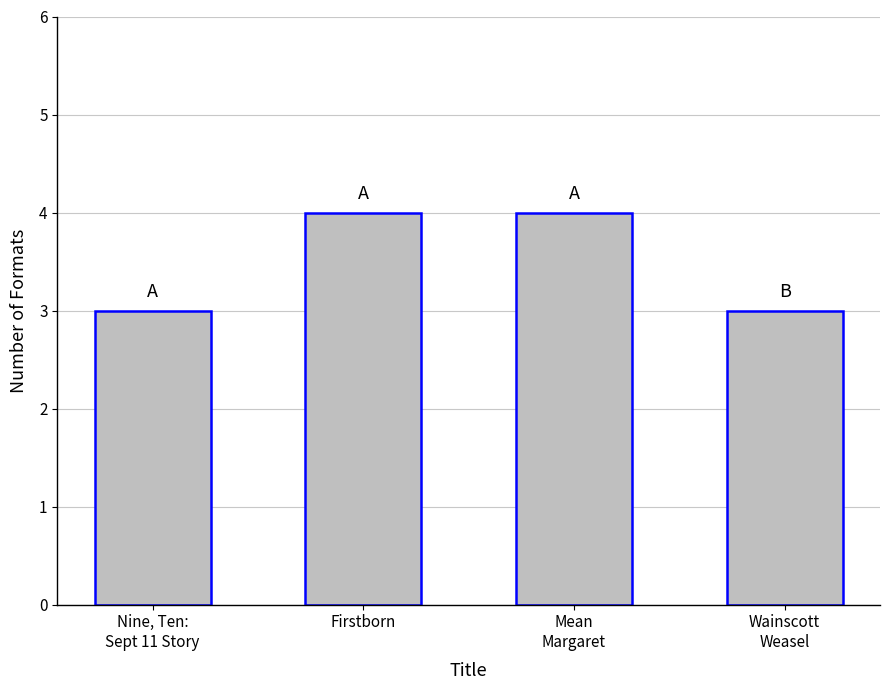

How many data points are less than 4?

2